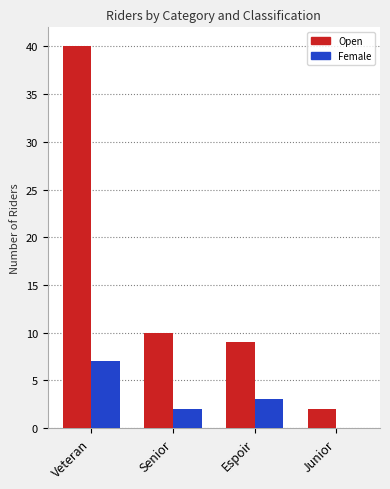

Which category has the highest value in the Female series?

Veteran